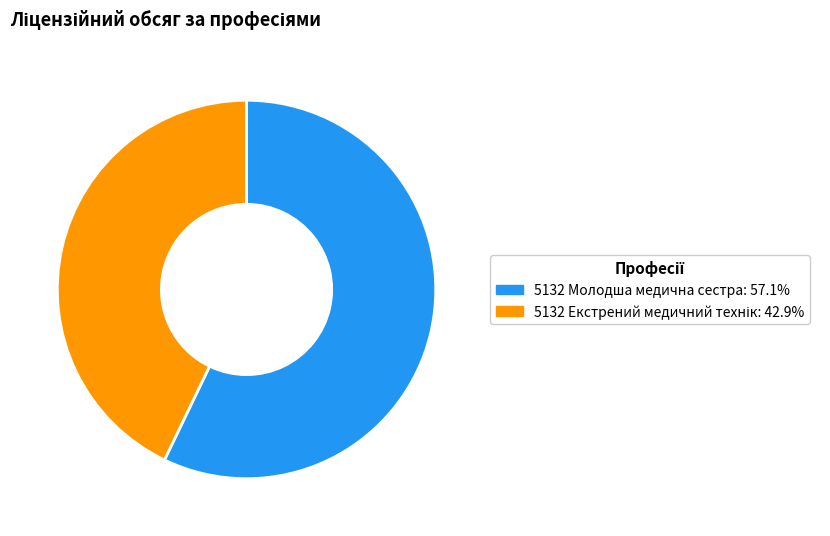

Does 5132 Молодша медична сестра: 57.1% represent more than half of the total?

Yes